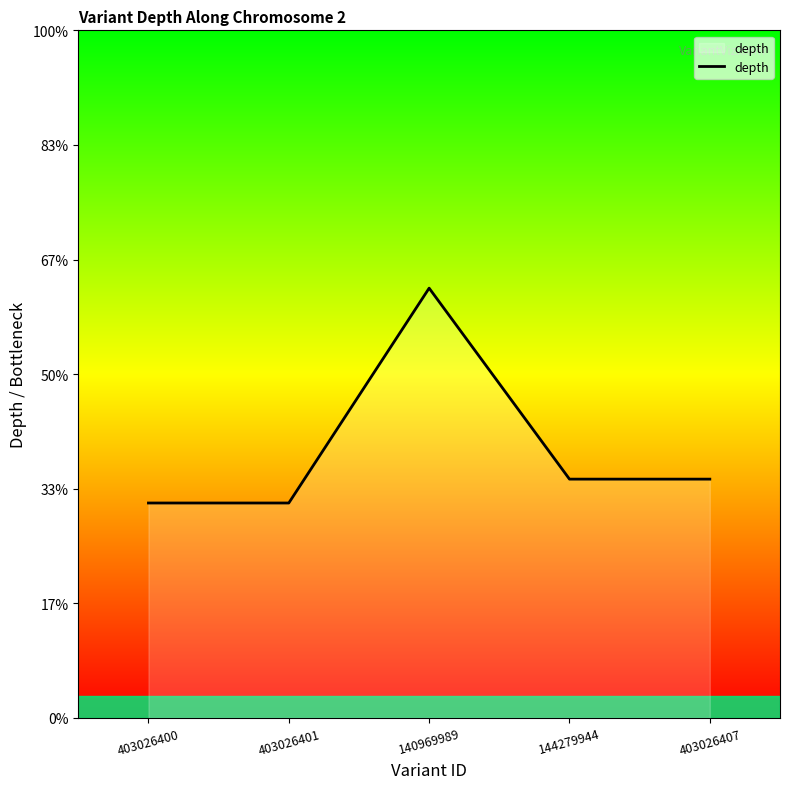

Does the chart display data point markers on the line(s)?

No